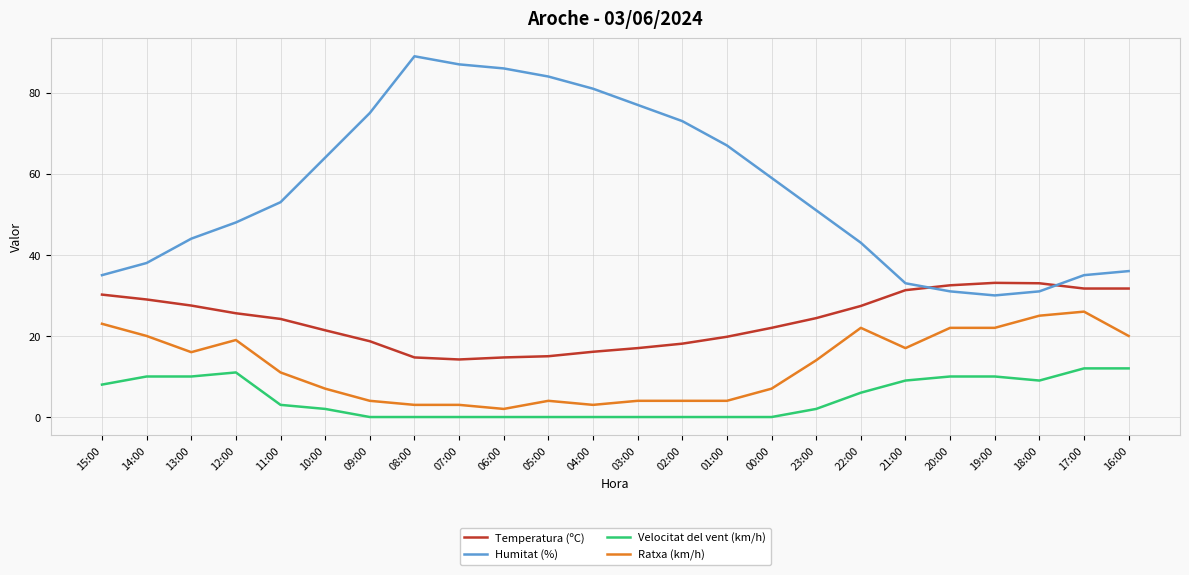

What is the difference between the highest and lowest values at 08:00?

89.0